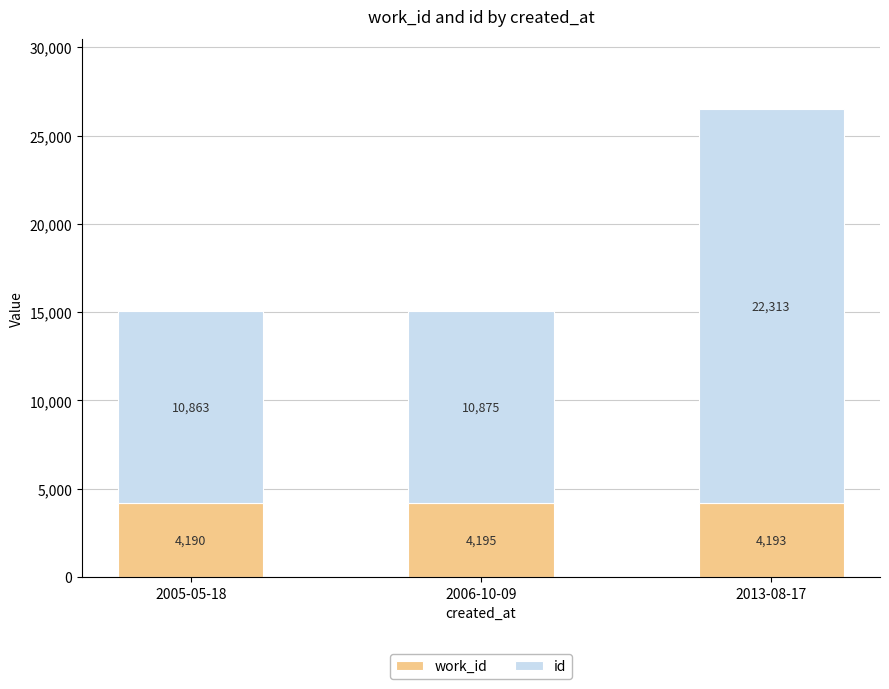

At which category is the sum across all series the highest?

2013-08-17